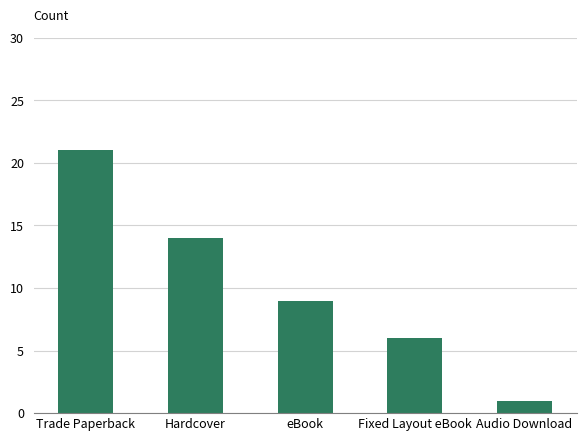

Which label corresponds to the largest value in the chart?

Trade Paperback